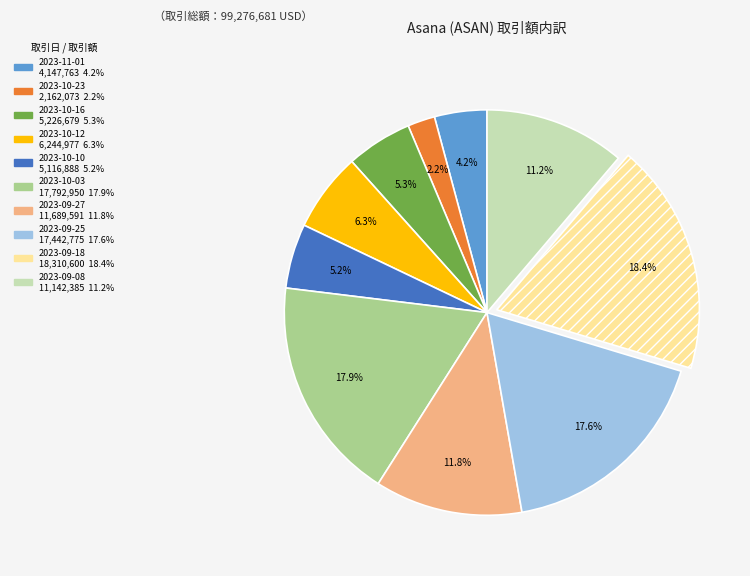

What percentage is the 2023-10-03 slice, to the nearest percent?

18%